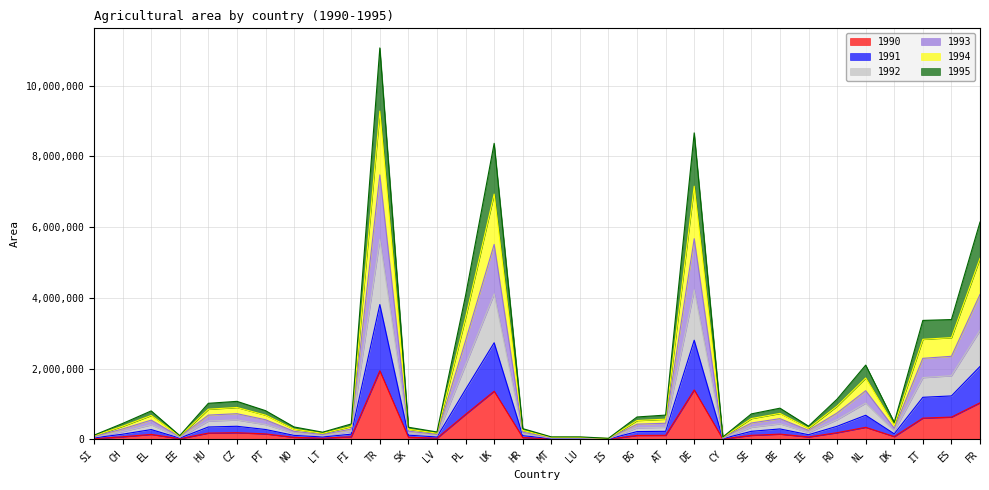

At which label does 1990 reach its peak?

TR